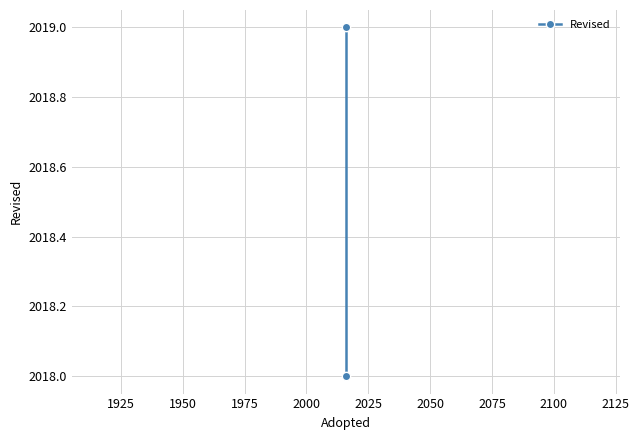

What is the maximum value shown in the chart?

2019